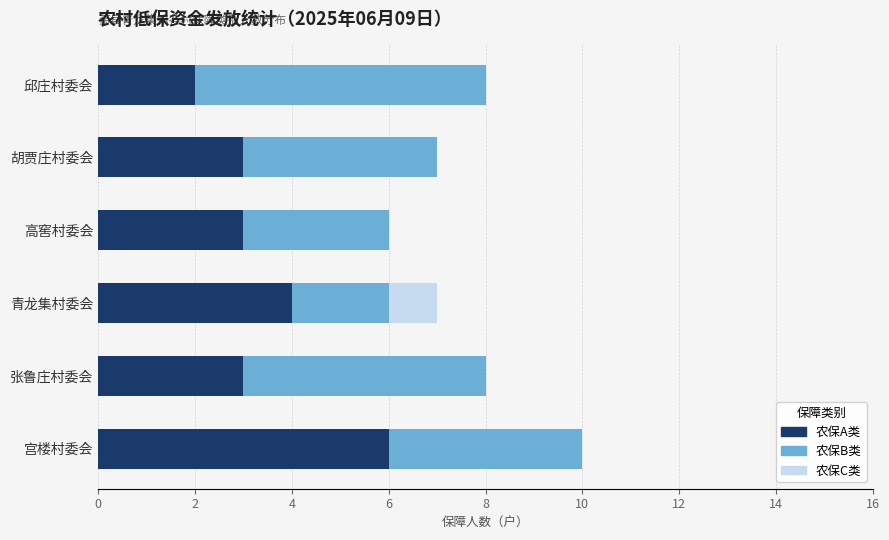

What is the sum of the 农保A类 values at 邱庄村委会 and 宫楼村委会?

8